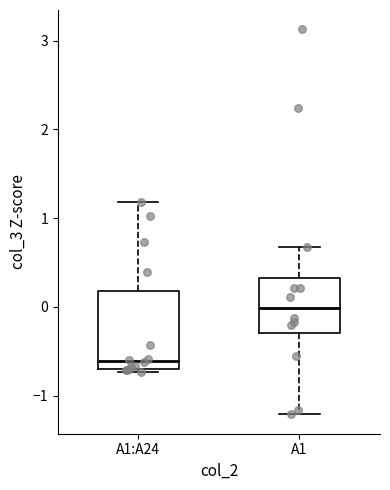

Where is the lower edge of the box for A1:A24 on the y-axis? The values are not printed on the chart, so give them approximately, as read against the axis.

-0.7